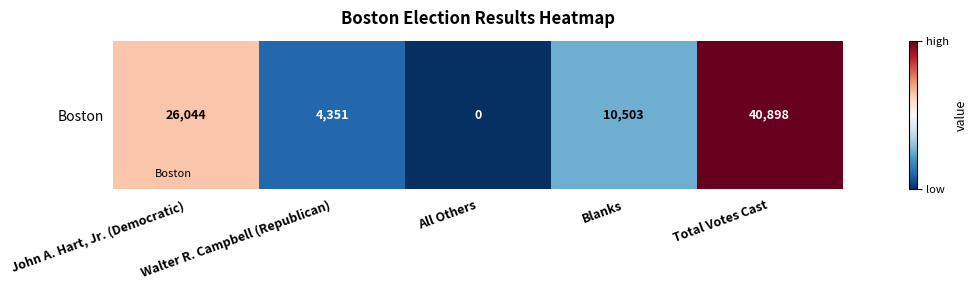

How many values are between 4351 and 26044?

3